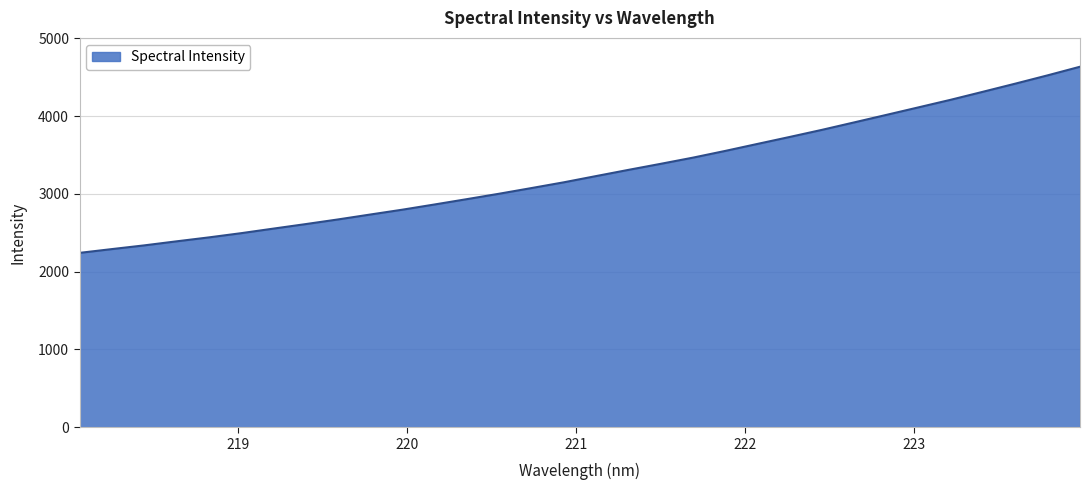

What is the maximum value shown in the chart?

4636.2